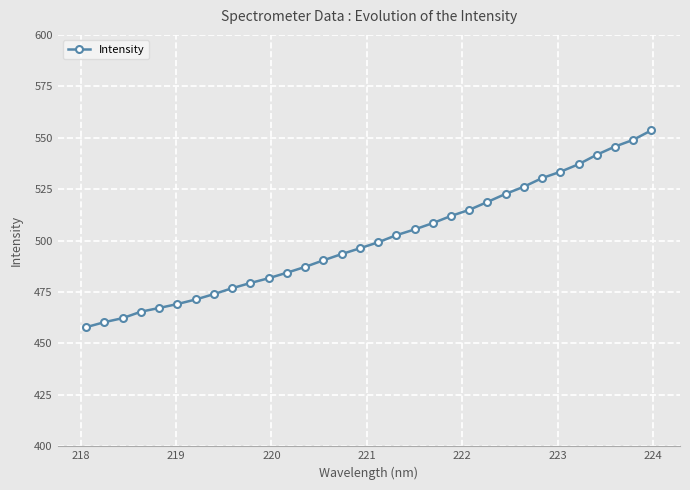

What is the value of the 29th point from the left?

541.7